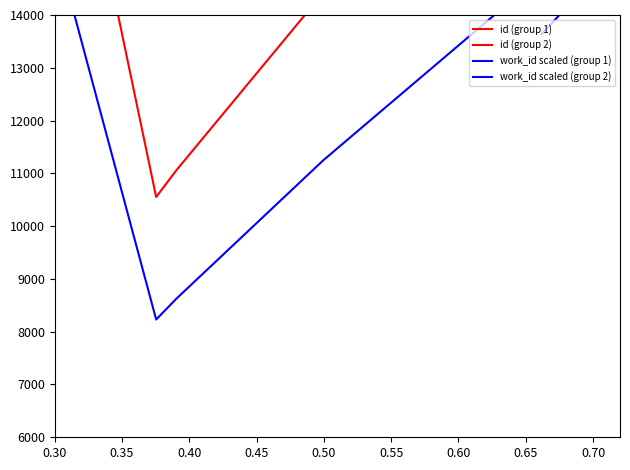

The id (group 2) series shows 7669.8 at 0.70. True or false?

False